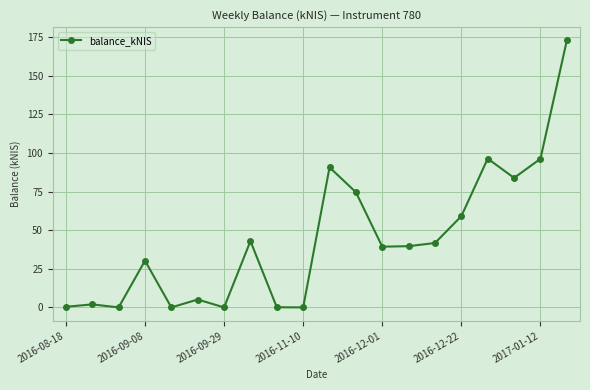

What is the maximum value shown in the chart?

172.9